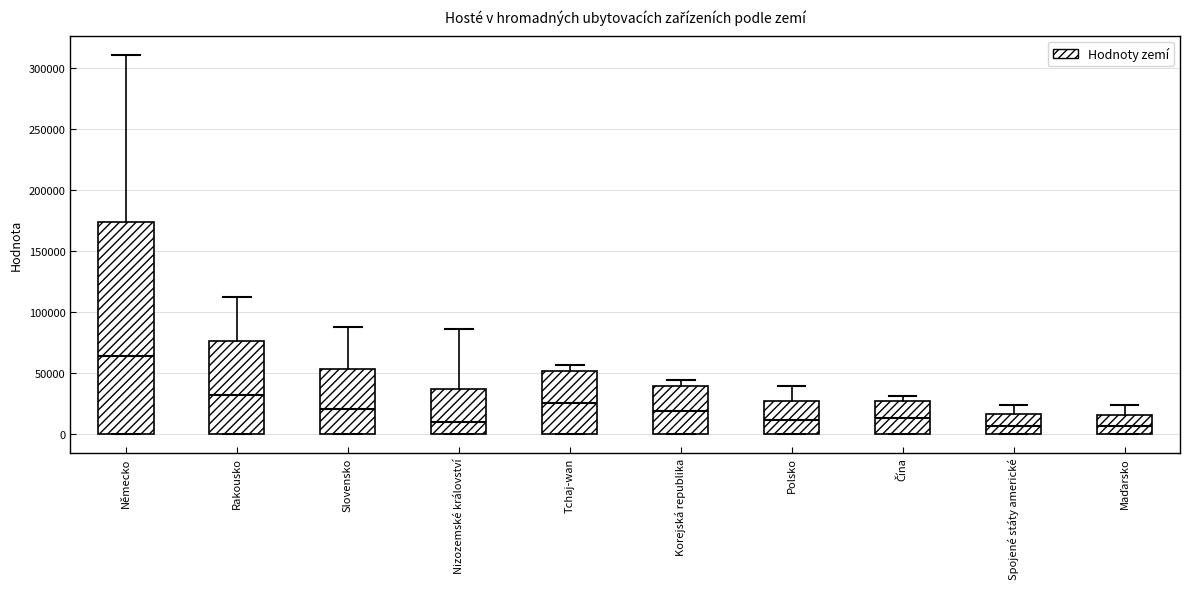

Where is the upper edge of the box for Spojené státy americké on the y-axis? The values are not printed on the chart, so give them approximately, as read against the axis.

15000